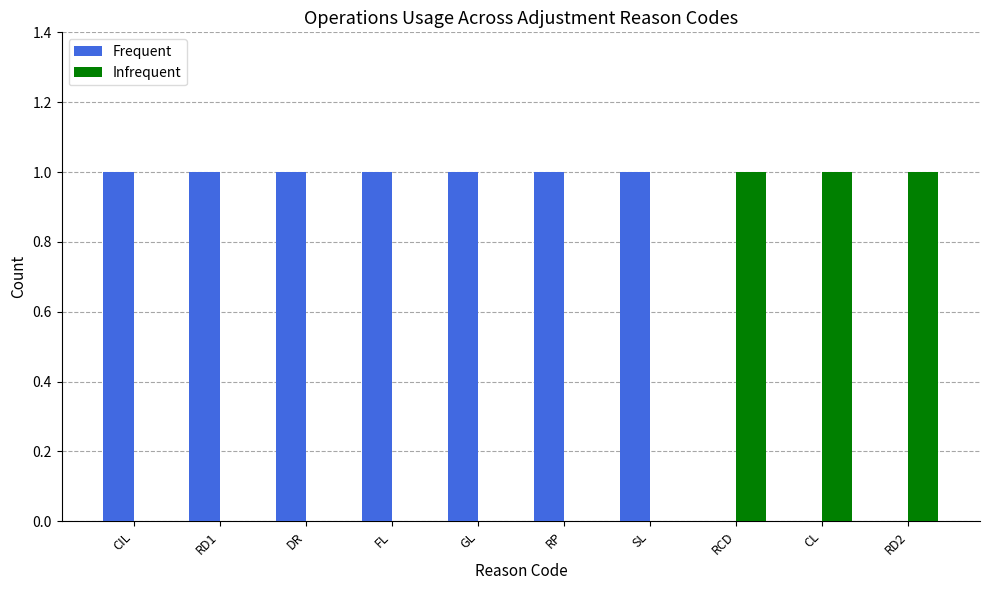

Reading right to left, extract all data points from this chart.

Frequent: 0	0	0	1	1	1	1	1	1	1
Infrequent: 1	1	1	0	0	0	0	0	0	0